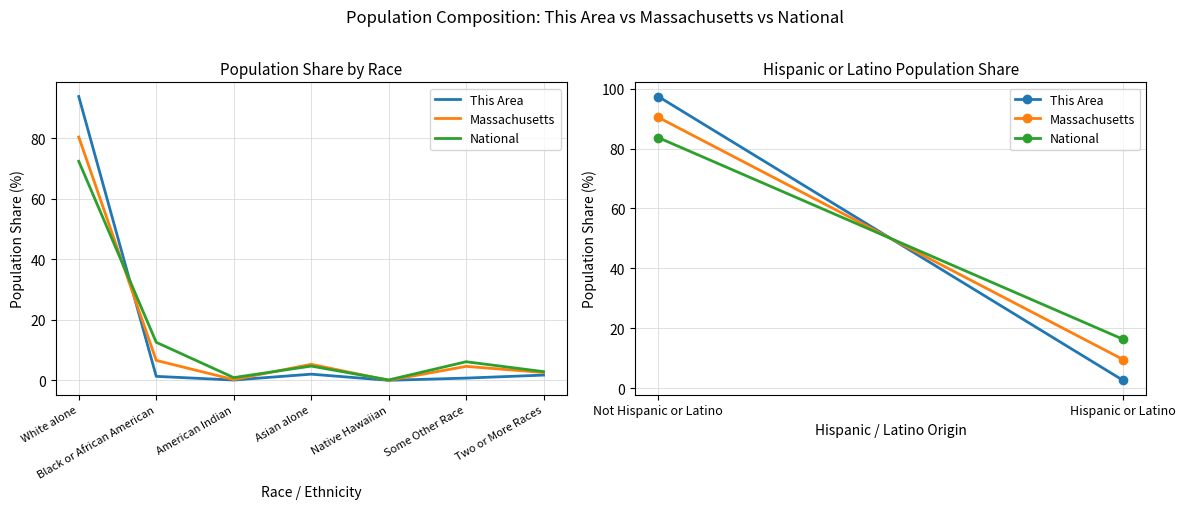

Count the number of data series in this chart.

3